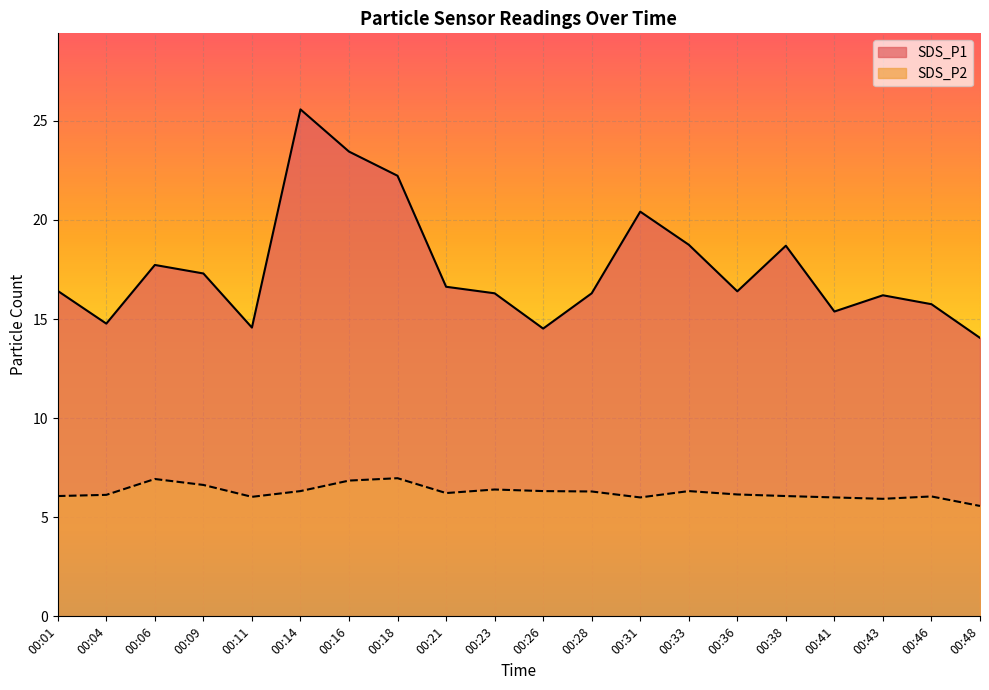

Where is the first local maximum for SDS_P1?

00:06